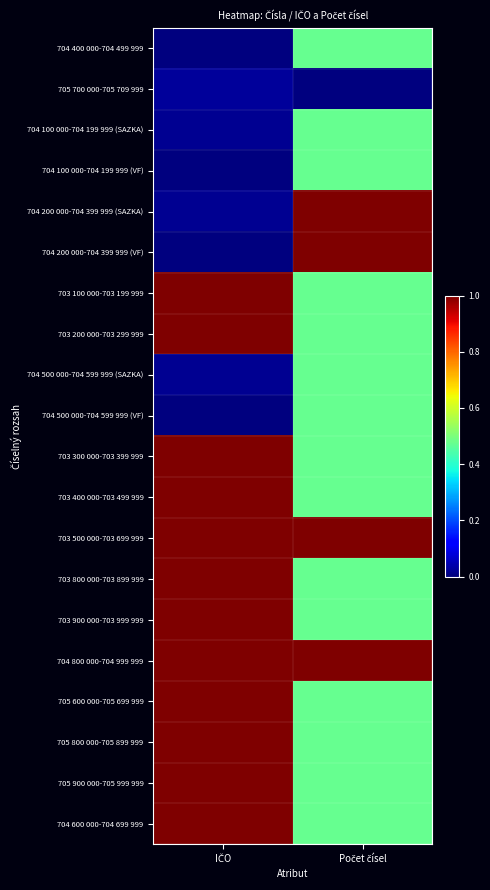

Count the number of categories in the chart.

2